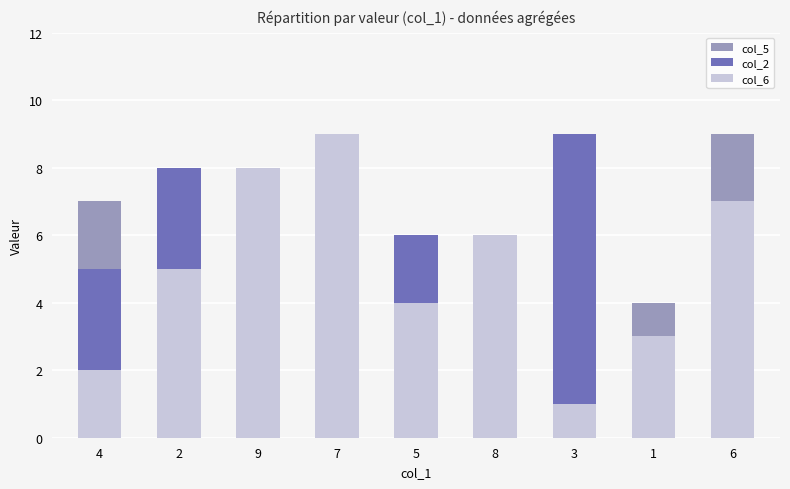

Reading left to right, list all the values displayed in this chart.

col_5: 4=7	2=6	9=1	7=5	5=2	8=3	3=8	1=4	6=9
col_2: 4=5	2=8	9=7	7=3	5=6	8=1	3=9	1=2	6=4
col_6: 4=2	2=5	9=8	7=9	5=4	8=6	3=1	1=3	6=7